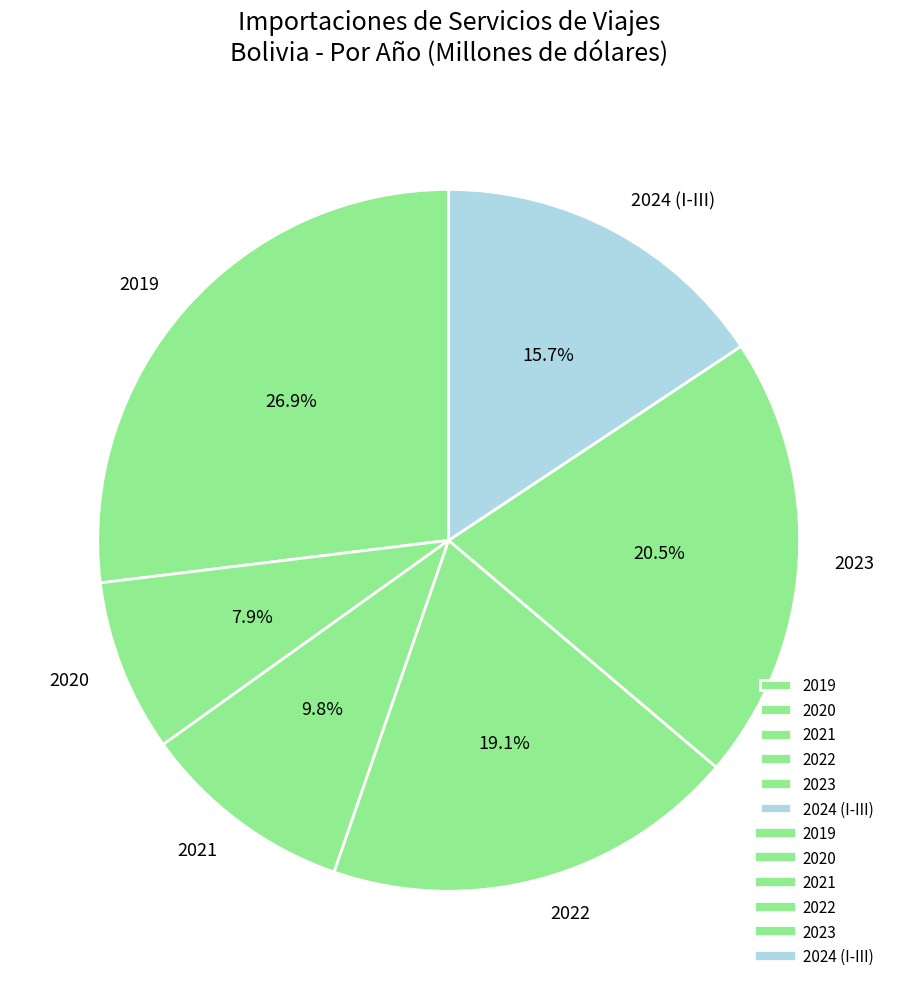

To the nearest percent, what is the difference between the 2023 and 2021 slice percentages?

11%